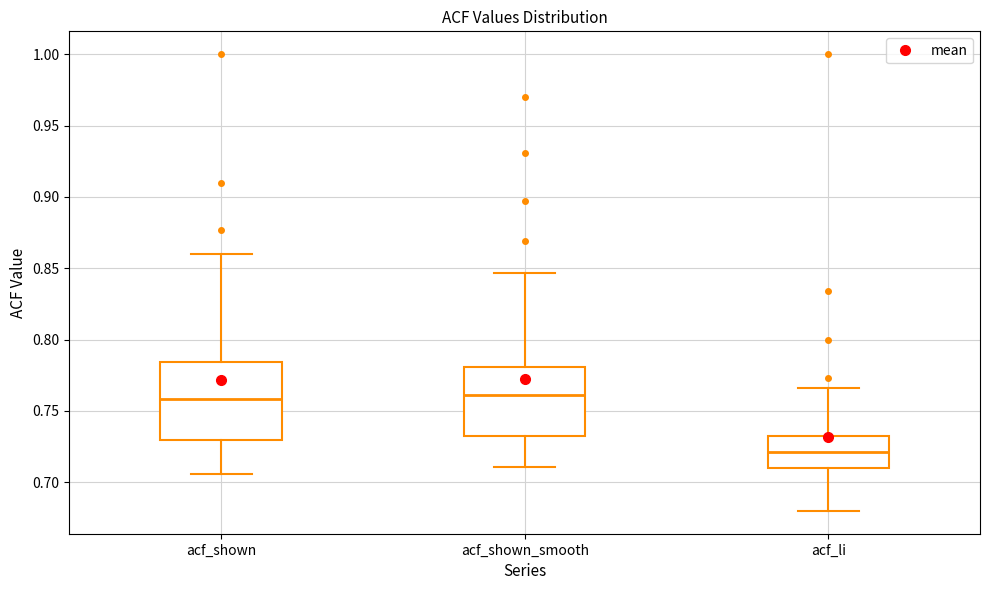

Reading left to right, transcribe this box plot: for each box, give where its median line is, the range the box spans, and where its two whiskers end, as read against the y-axis. The values are not printed on the chart, so give them approximately, as read against the axis.

acf_shown: median 0.760, box 0.730 to 0.785, whiskers 0.705 to 0.860
acf_shown_smooth: median 0.760, box 0.735 to 0.780, whiskers 0.710 to 0.845
acf_li: median 0.720, box 0.710 to 0.735, whiskers 0.680 to 0.765